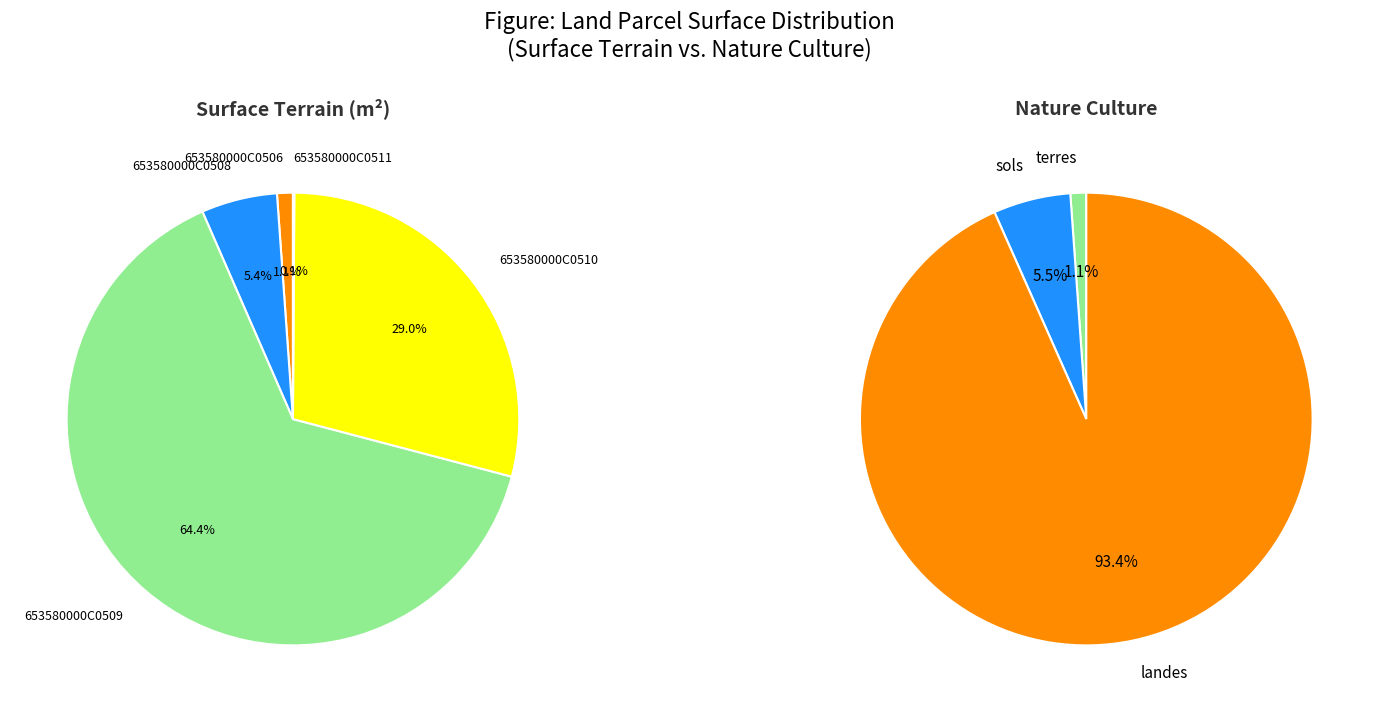

How many segments does this pie chart have?

5